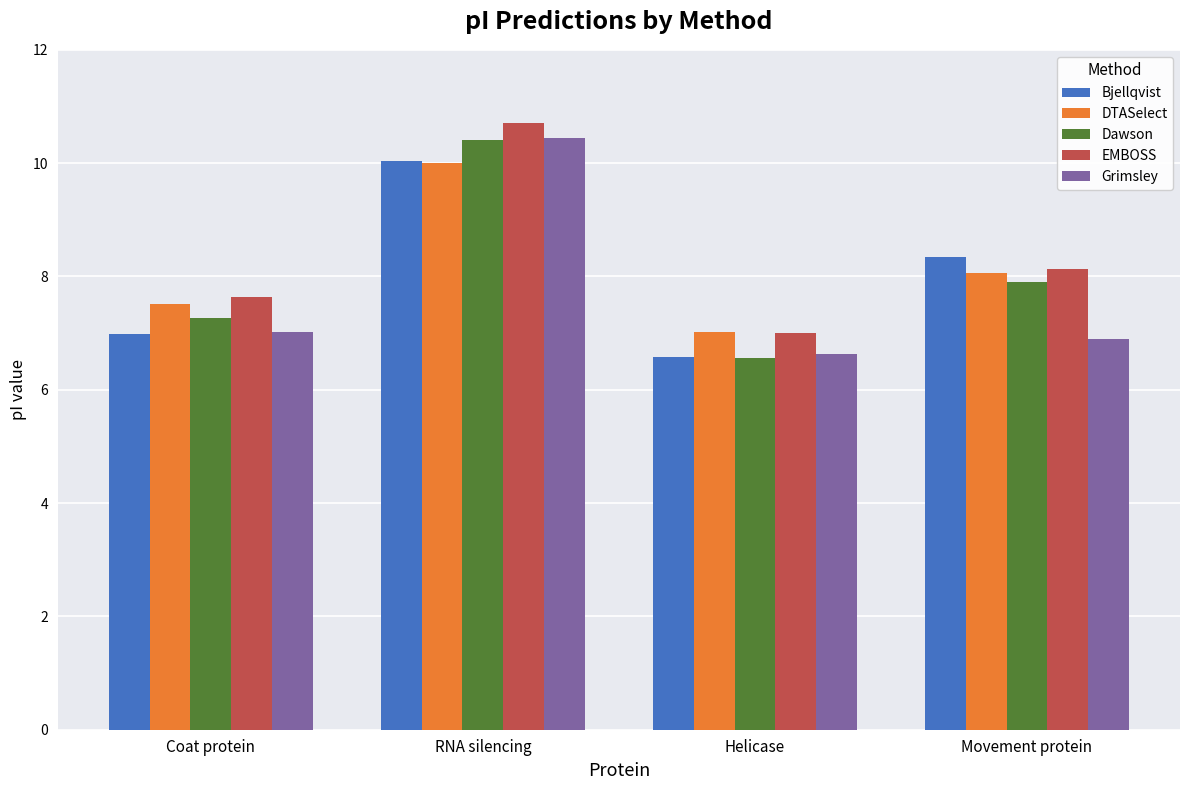

Read the Bjellqvist value at RNA silencing.

10.0